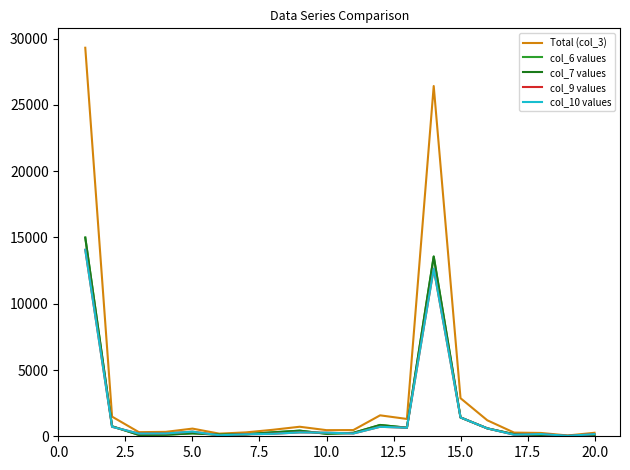

Does the chart display data point markers on the line(s)?

No